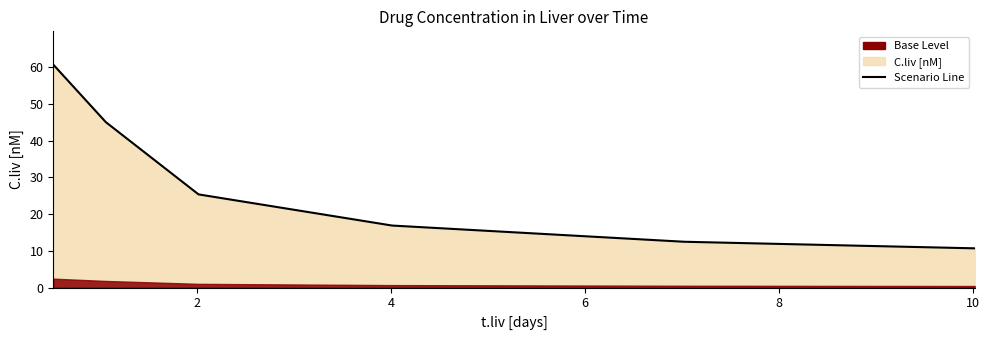

The value at 0 is 17.9. True or false?

False